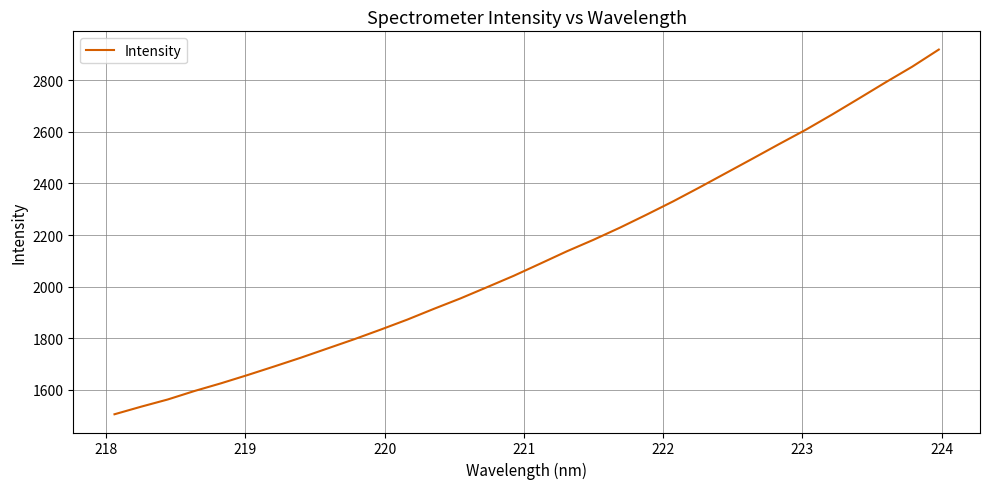

What is the smallest value displayed?

1505.7